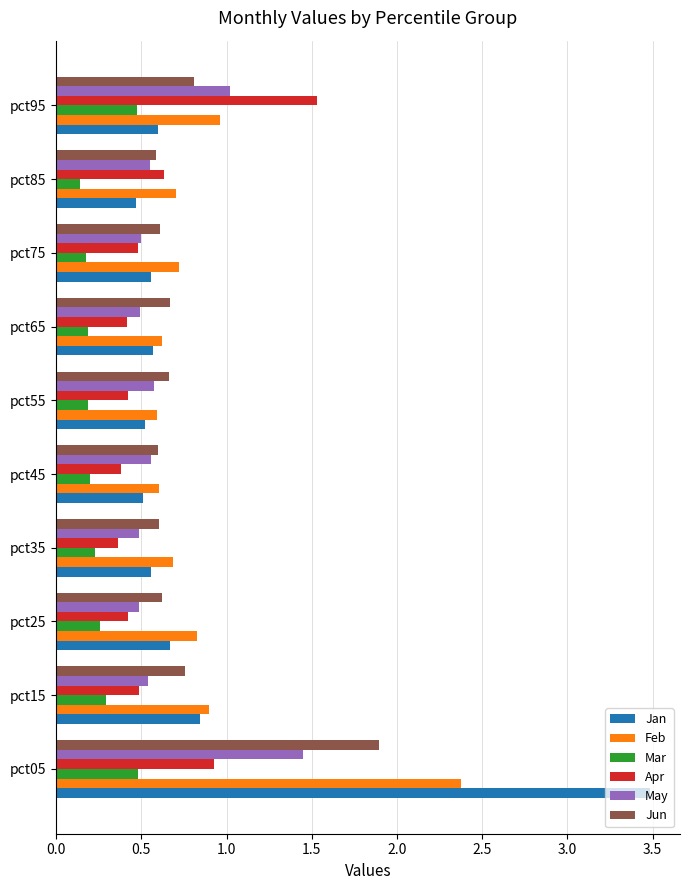

What is the highest value of the Feb series?

2.4